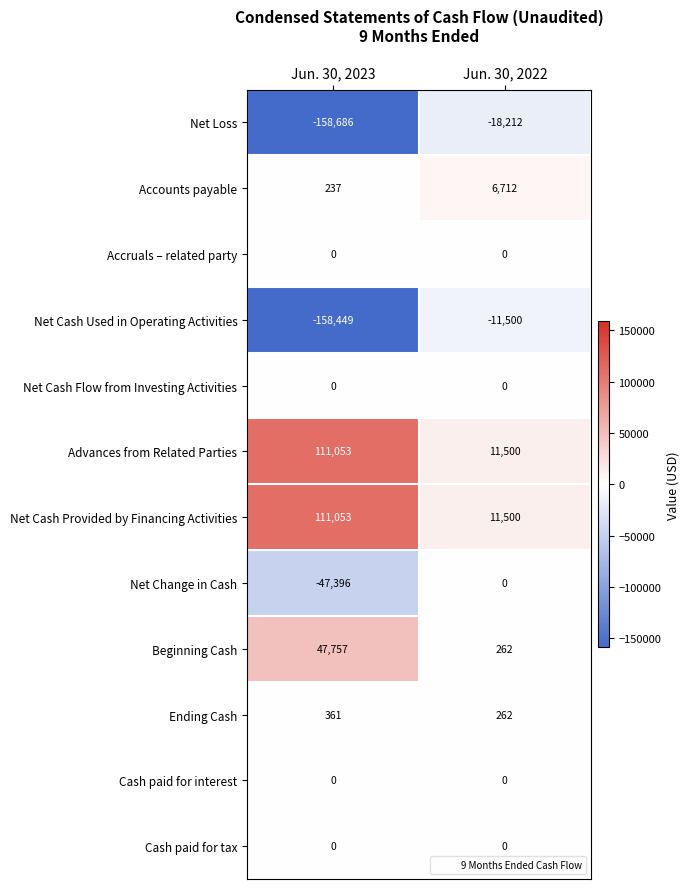

What is the difference between the maximum and minimum values in the Advances from Related Parties series?

99553